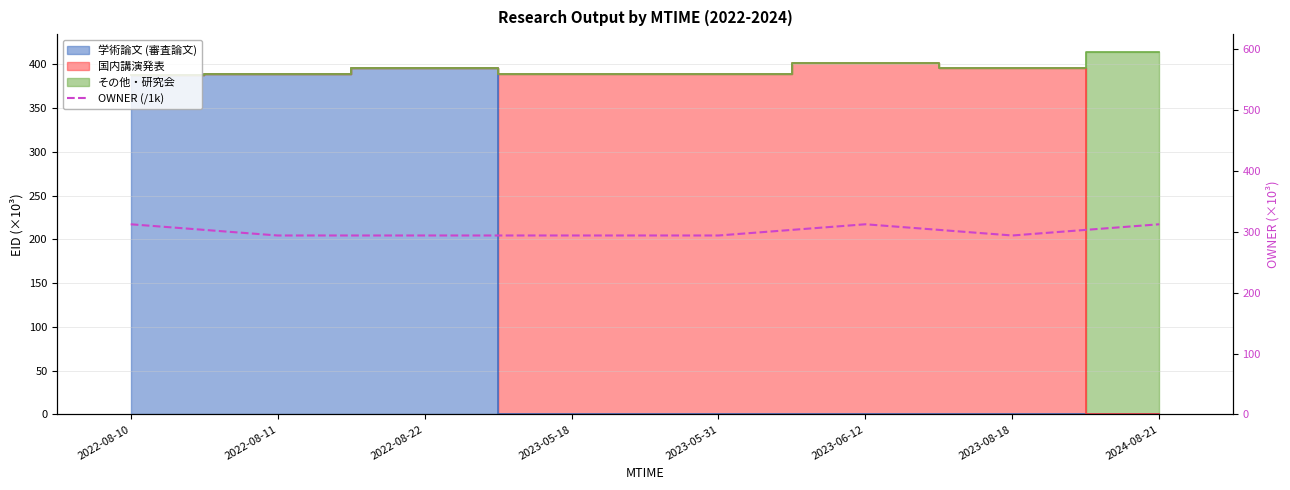

What is the change in value from 2023-05-31 to 2023-06-12?

+18.4